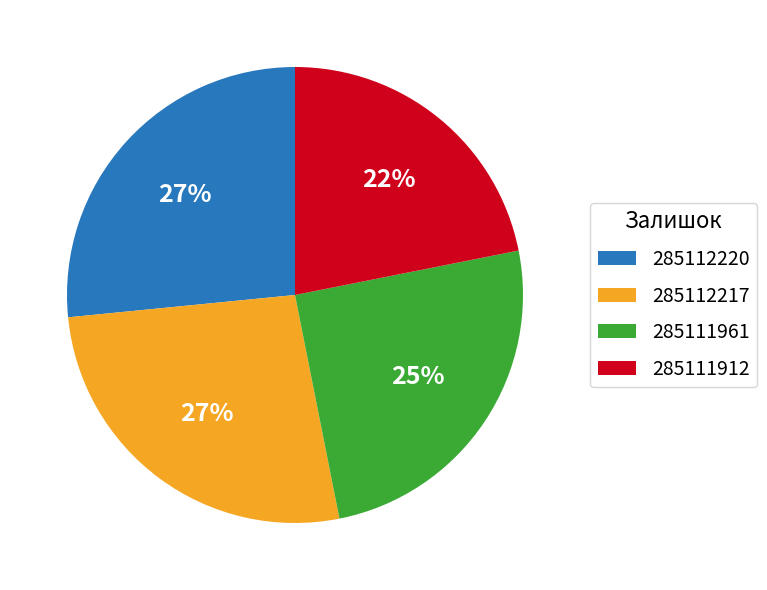

True or false: 285112217 accounts for 34% of the total.

False